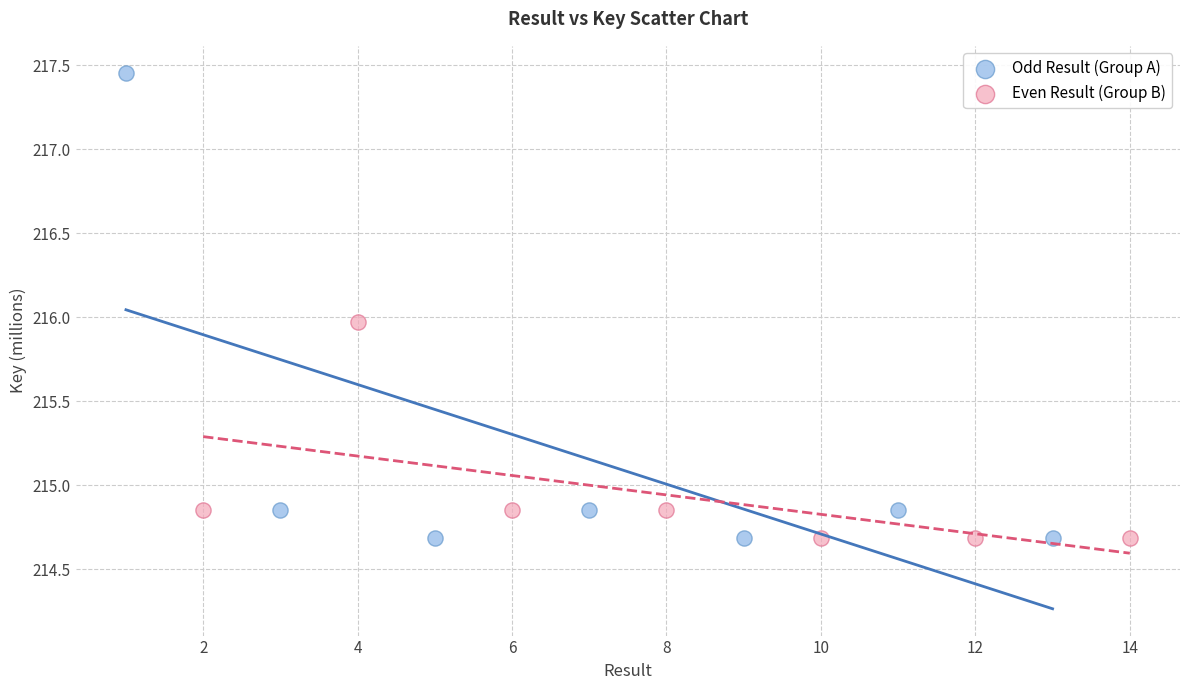

Which series contains the highest Y value?

Odd Result (Group A)